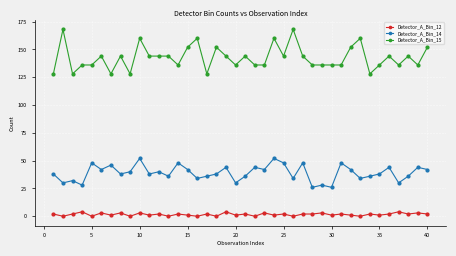

Rank the series by their maximum value, from lowest to highest.

Detector_A_Bin_12, Detector_A_Bin_14, Detector_A_Bin_15